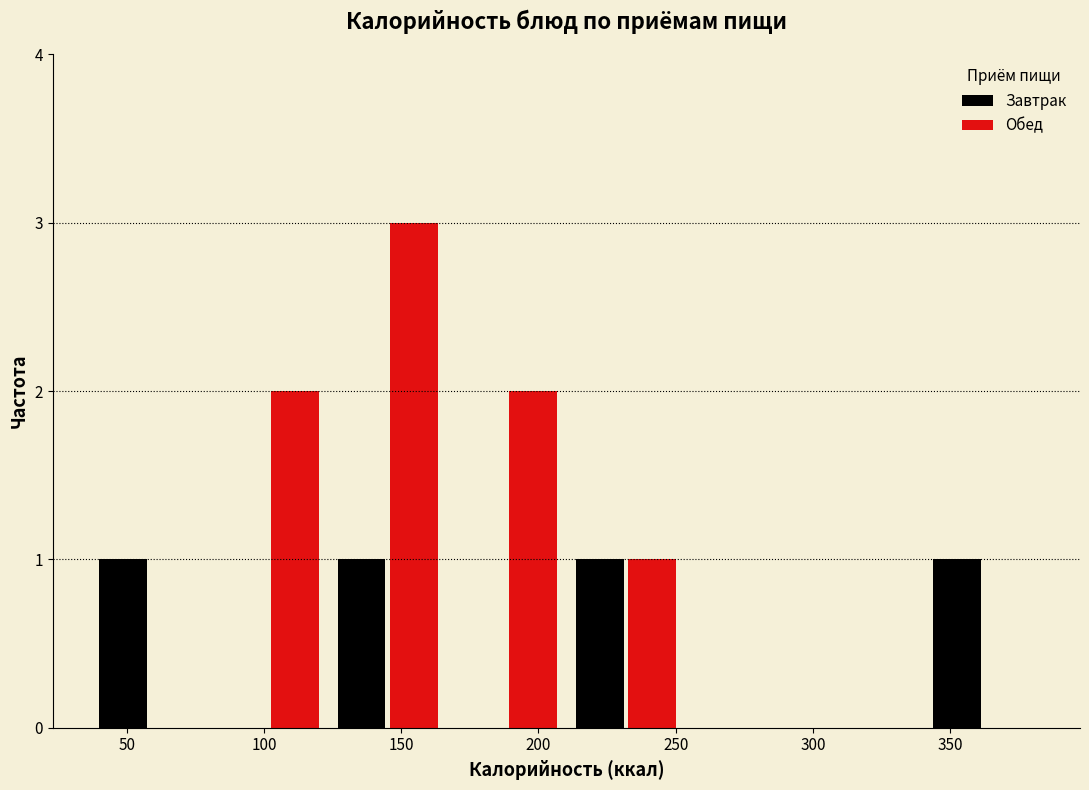

What is the height of the Обед bar covering 125 to 165 on the x-axis? Neither the bar edges nor the heights are printed on the chart, so give them approximately, as read against the axes.

3